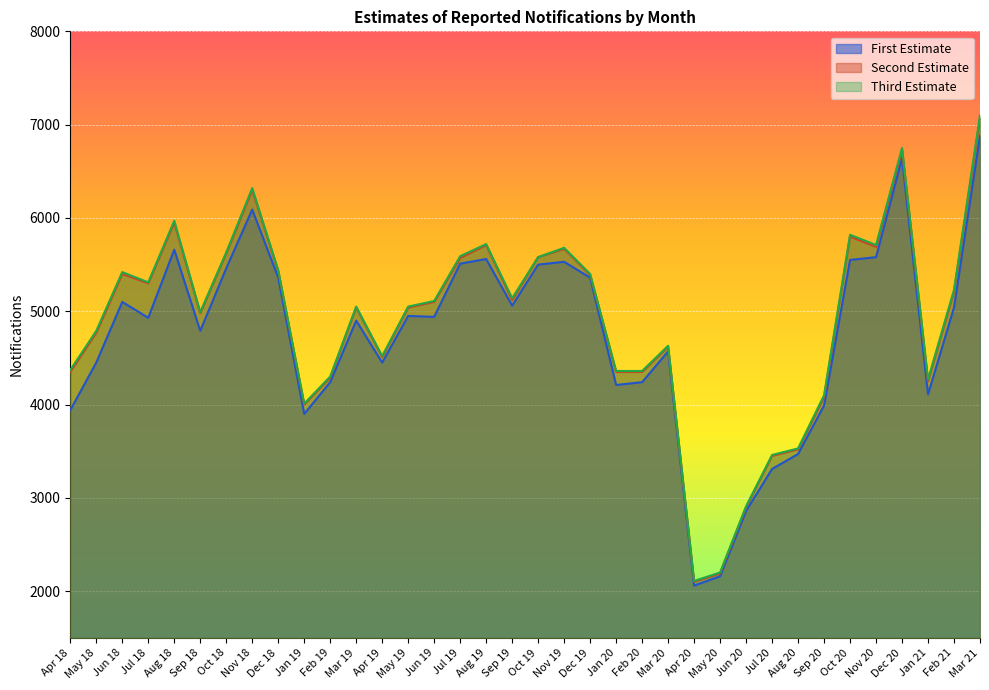

How many values in the Third Estimate series are below 5110?

18